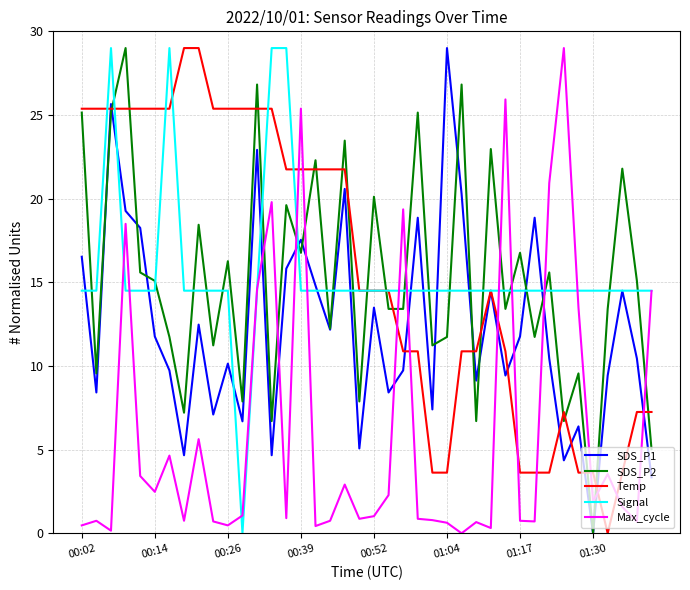

What is the highest value of the SDS_P2 series?

29.0